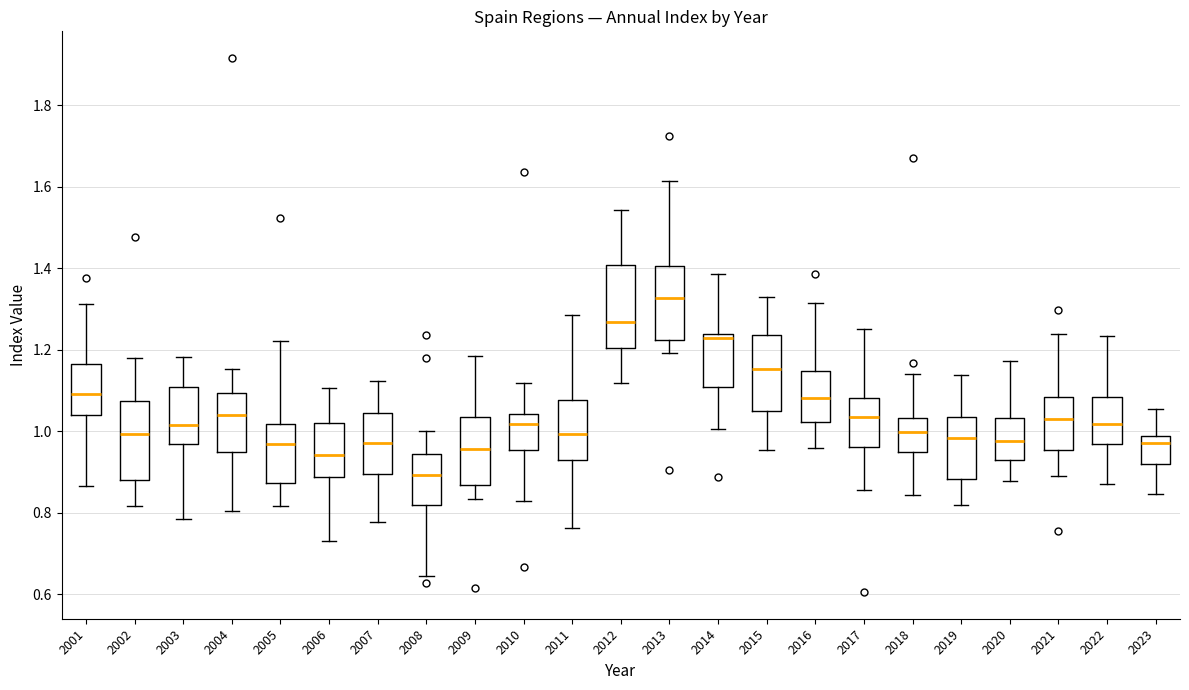

Reading left to right, transcribe this box plot: for each box, give where its median line is, the range the box spans, and where its two whiskers end, as read against the y-axis. The values are not printed on the chart, so give them approximately, as read against the axis.

2001: median 1.10, box 1.04 to 1.16, whiskers 0.86 to 1.32
2002: median 1.00, box 0.88 to 1.08, whiskers 0.82 to 1.18
2003: median 1.02, box 0.96 to 1.10, whiskers 0.78 to 1.18
2004: median 1.04, box 0.94 to 1.10, whiskers 0.80 to 1.16
2005: median 0.96, box 0.88 to 1.02, whiskers 0.82 to 1.22
2006: median 0.94, box 0.88 to 1.02, whiskers 0.74 to 1.10
2007: median 0.98, box 0.90 to 1.04, whiskers 0.78 to 1.12
2008: median 0.90, box 0.82 to 0.94, whiskers 0.64 to 1.00
2009: median 0.96, box 0.86 to 1.04, whiskers 0.84 to 1.18
2010: median 1.02, box 0.96 to 1.04, whiskers 0.84 to 1.12
2011: median 1.00, box 0.92 to 1.08, whiskers 0.76 to 1.28
2012: median 1.26, box 1.20 to 1.40, whiskers 1.12 to 1.54
2013: median 1.32, box 1.22 to 1.40, whiskers 1.20 to 1.62
2014: median 1.22, box 1.10 to 1.24, whiskers 1.00 to 1.38
2015: median 1.16, box 1.04 to 1.24, whiskers 0.96 to 1.32
2016: median 1.08, box 1.02 to 1.14, whiskers 0.96 to 1.32
2017: median 1.04, box 0.96 to 1.08, whiskers 0.86 to 1.26
2018: median 1.00, box 0.96 to 1.04, whiskers 0.84 to 1.14
2019: median 0.98, box 0.88 to 1.04, whiskers 0.82 to 1.14
2020: median 0.98, box 0.92 to 1.04, whiskers 0.88 to 1.18
2021: median 1.04, box 0.96 to 1.08, whiskers 0.90 to 1.24
2022: median 1.02, box 0.96 to 1.08, whiskers 0.88 to 1.24
2023: median 0.98 (just below the box's upper edge), box 0.92 to 0.98, whiskers 0.84 to 1.06